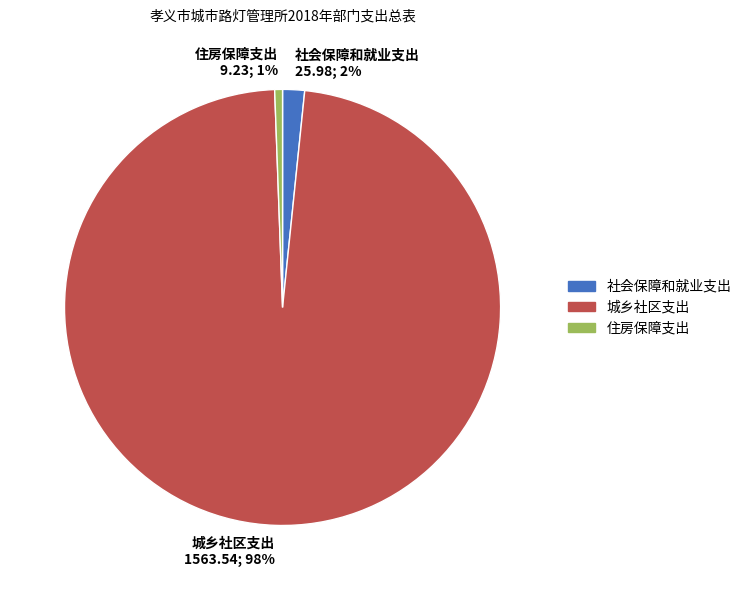

Is it true that 社会保障和就业支出 25.98; 2% is 2% of the pie?

True